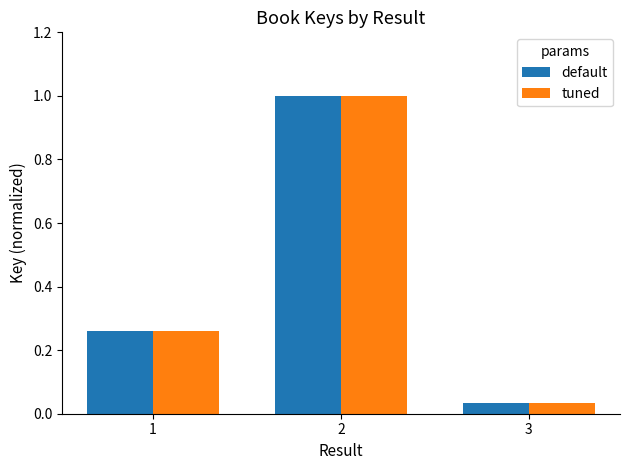

What is the total value across all series at 2?

2.0